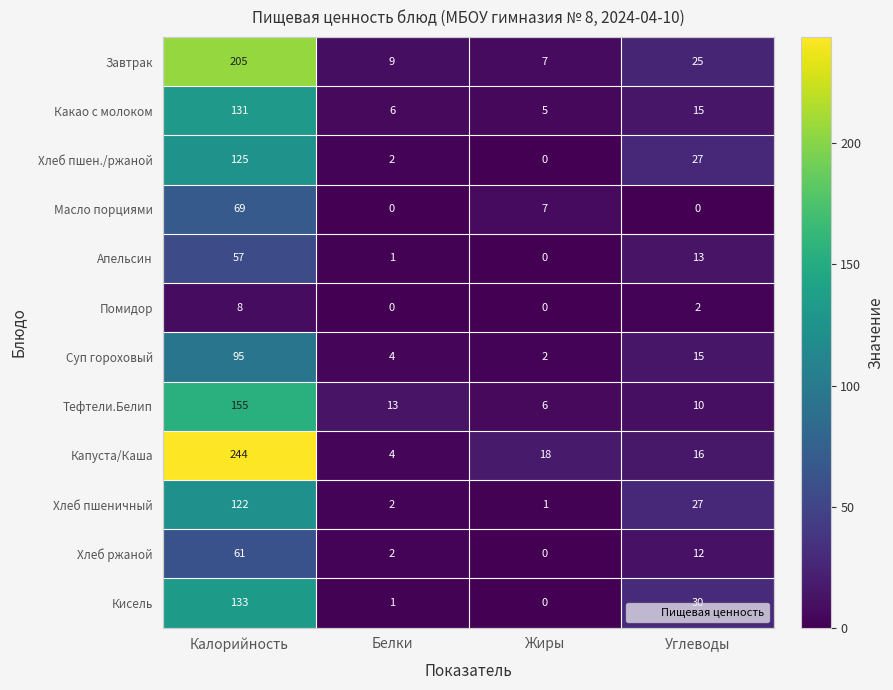

How many values in the Кисель series are below 30?

2